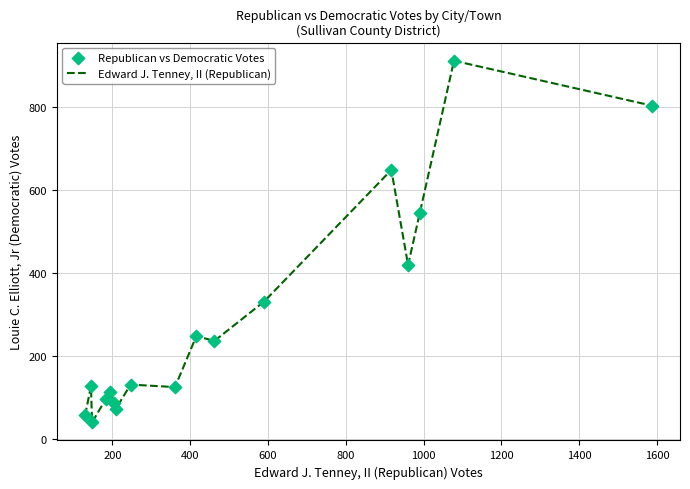

What is the minimum value shown in the chart?

40